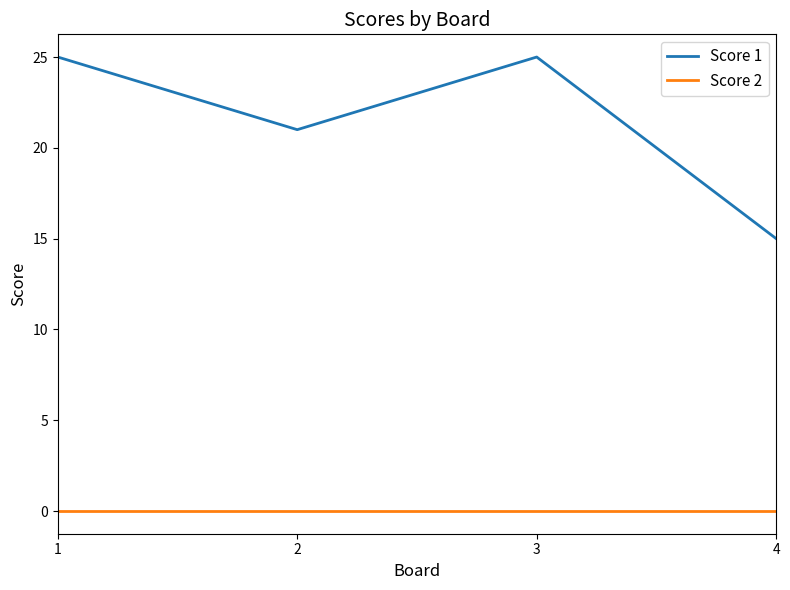

True or false: Score 1 and Score 2 intersect in this chart.

False